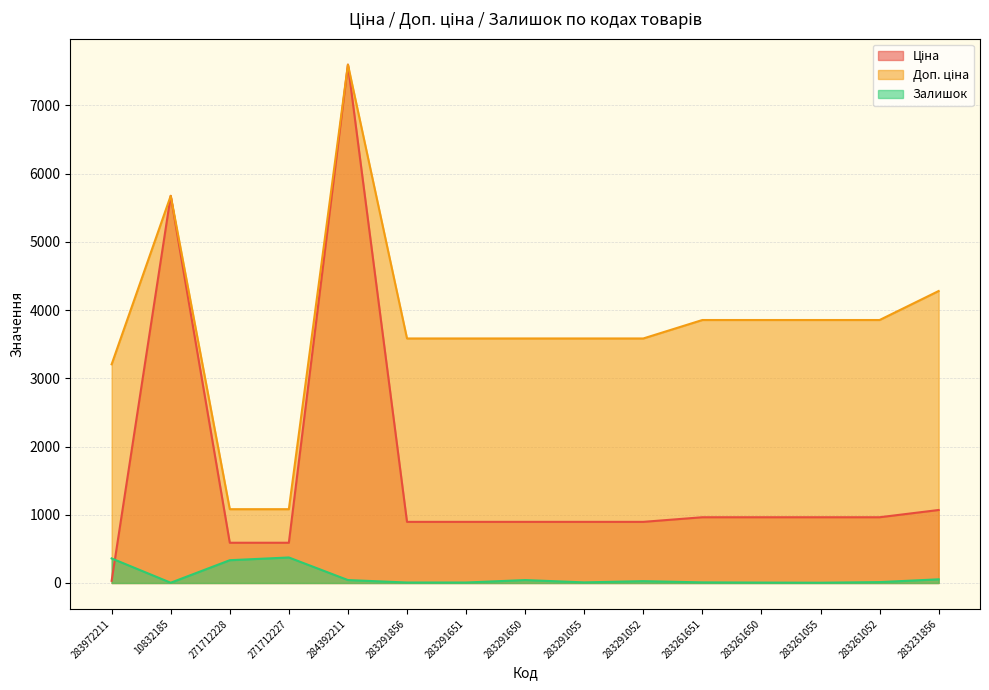

What is the label of the 15th point from the right?

283972211